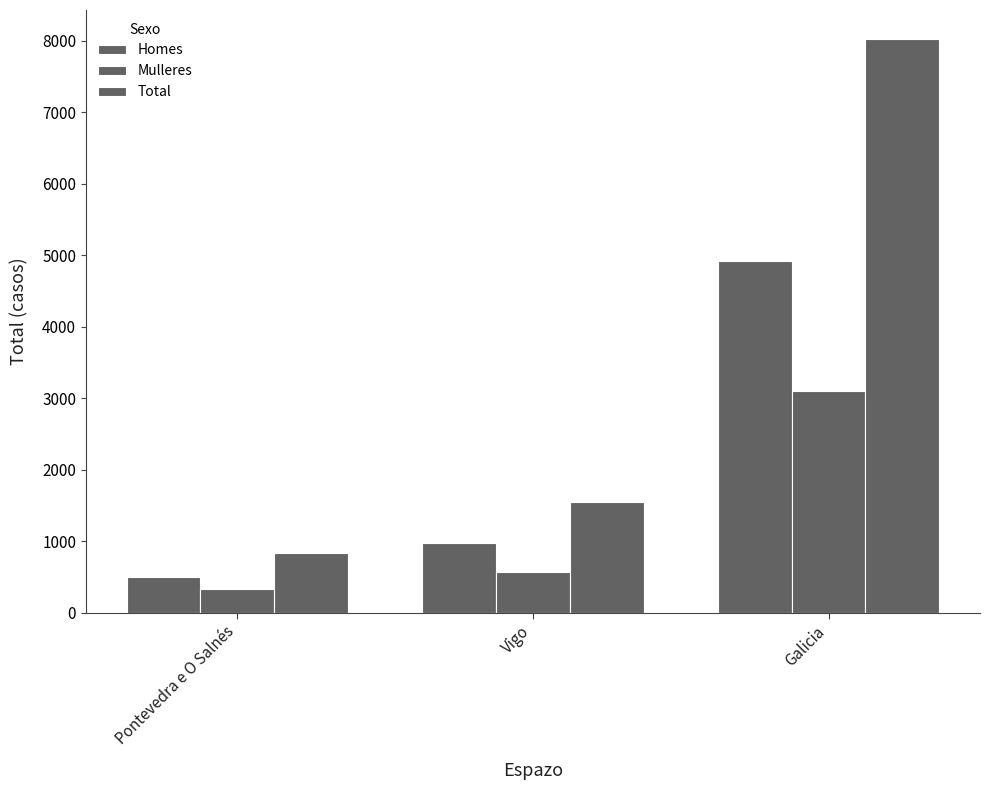

Rank the series by their average value, from lowest to highest.

Mulleres, Homes, Total